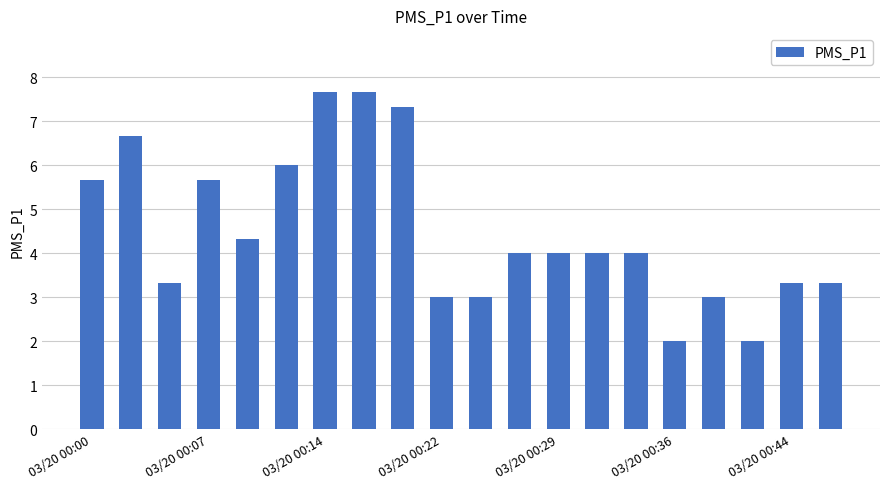

What is the value of the 19th bar from the left?

3.3